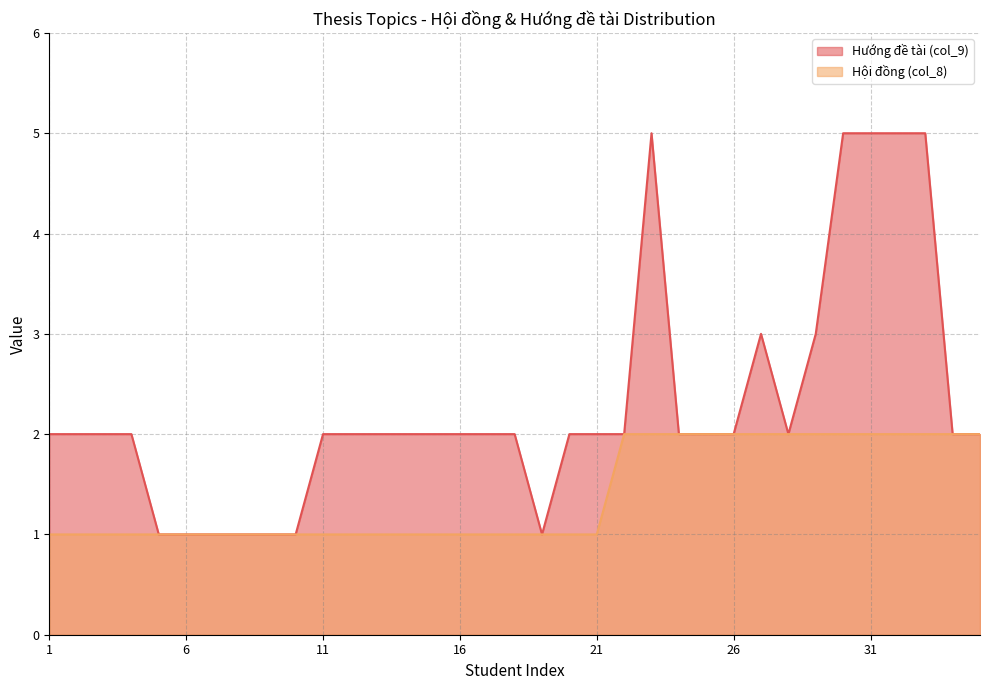

What is the value of the Hướng đề tài (col_9) point at the 11th from the left?

2